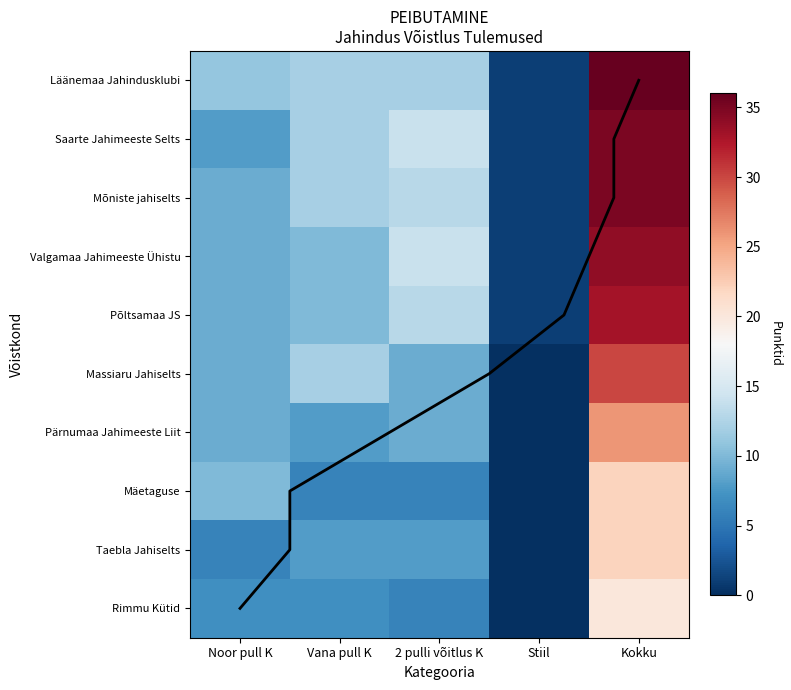

Count the number of categories in the chart.

5